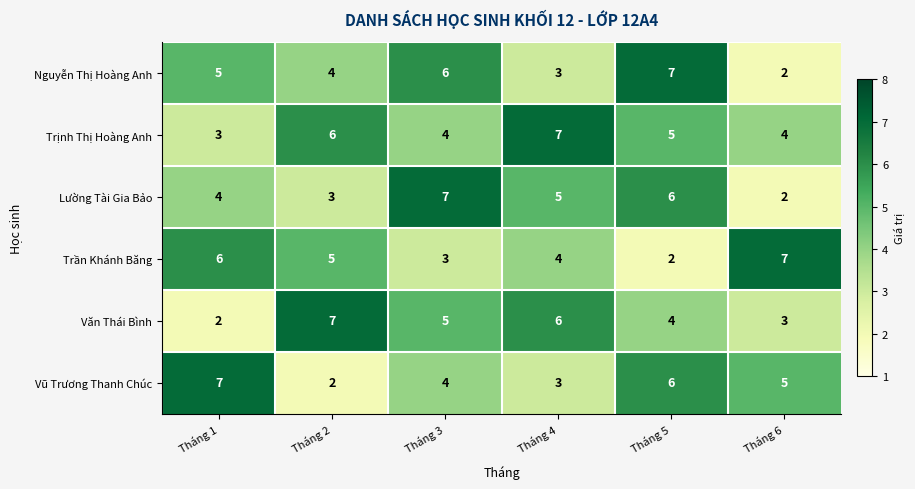

Where does the Lường Tài Gia Bảo series first go above 5?

Tháng 3